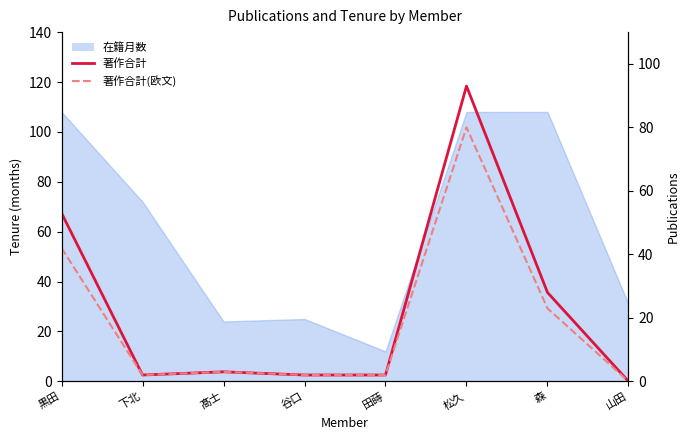

Reading left to right, what are all the values shown in this chart?

著作合計: 53	2	3	2	2	93	28	0
著作合計(欧文): 42	2	3	2	2	80	23	0